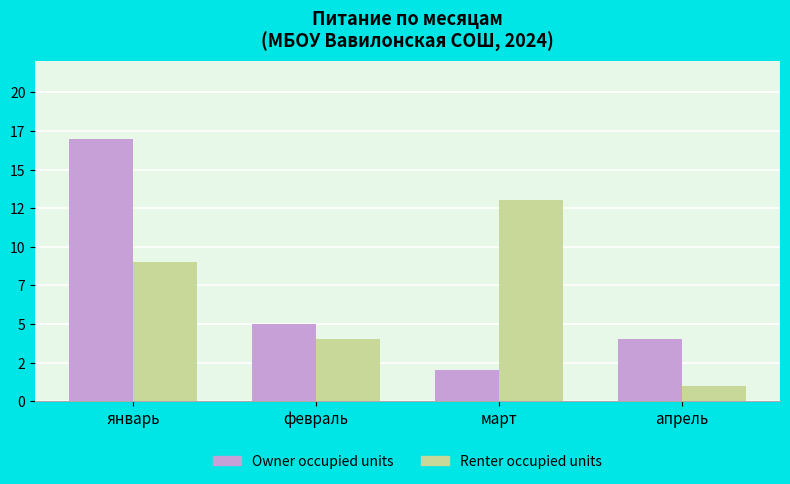

What are all the series names shown in the legend?

Owner occupied units, Renter occupied units